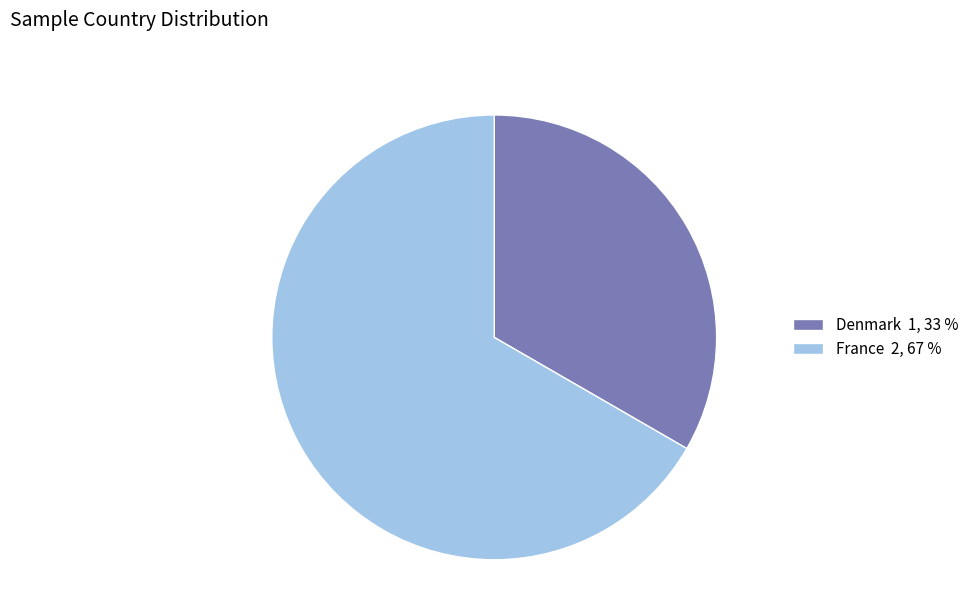

Is there any slice that represents more than half of the pie?

Yes